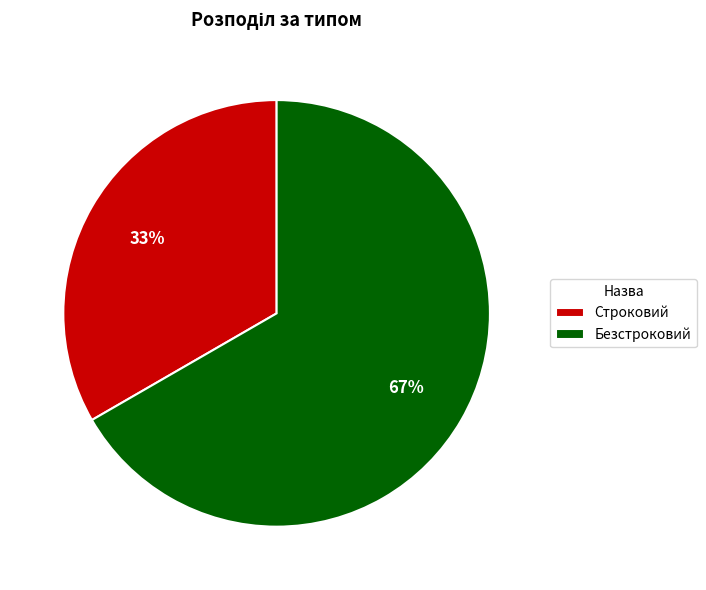

Is it true that Строковий is 38% of the pie?

False